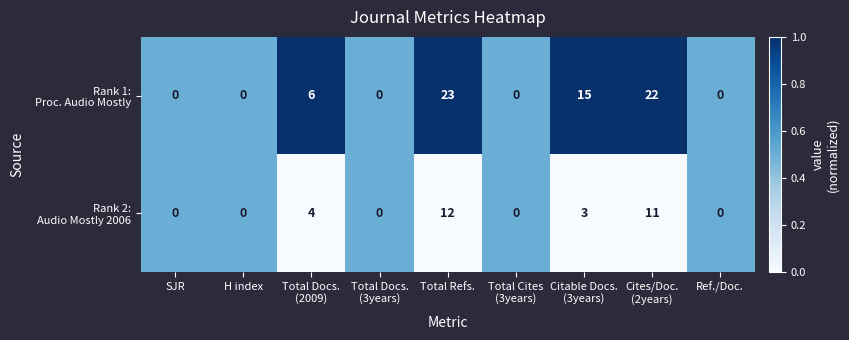

What is the total value across all series at Total Docs.
(3years)?

0